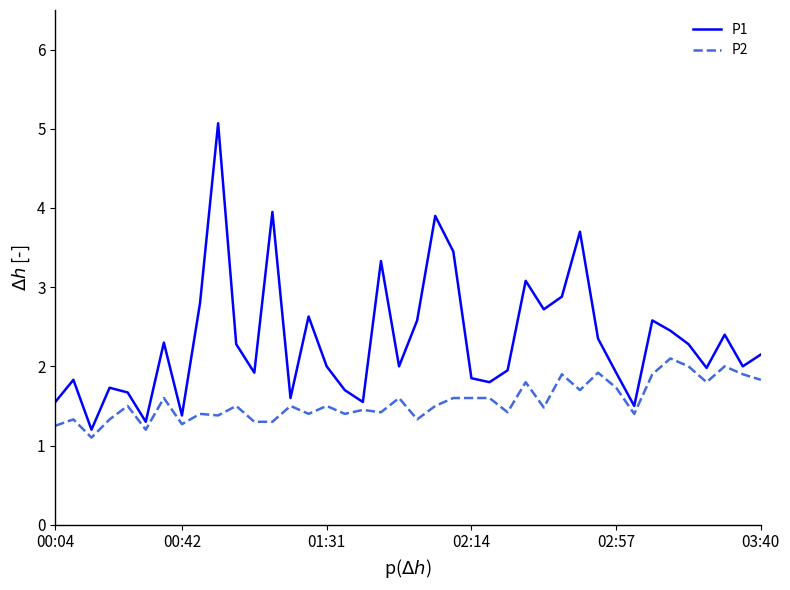

Which series has the largest range (max minus min)?

P1